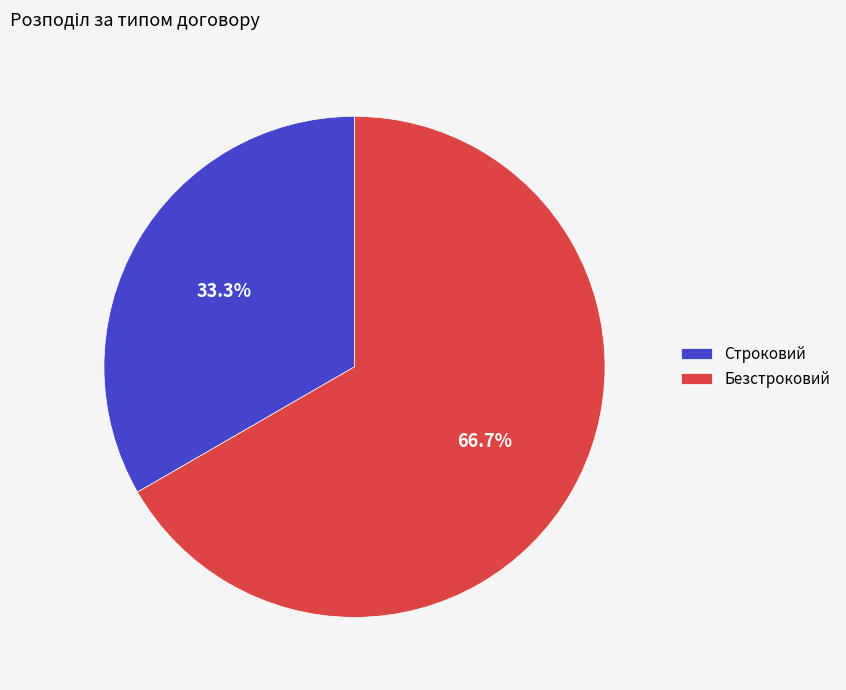

True or false: Строковий accounts for 47% of the total.

False